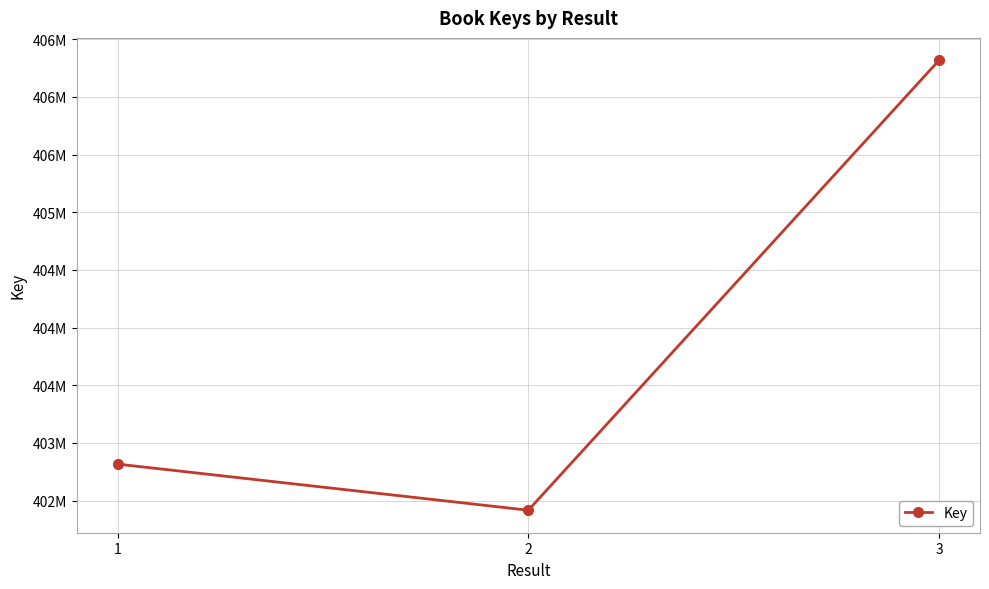

At which label does the data first exceed 402816538?

3